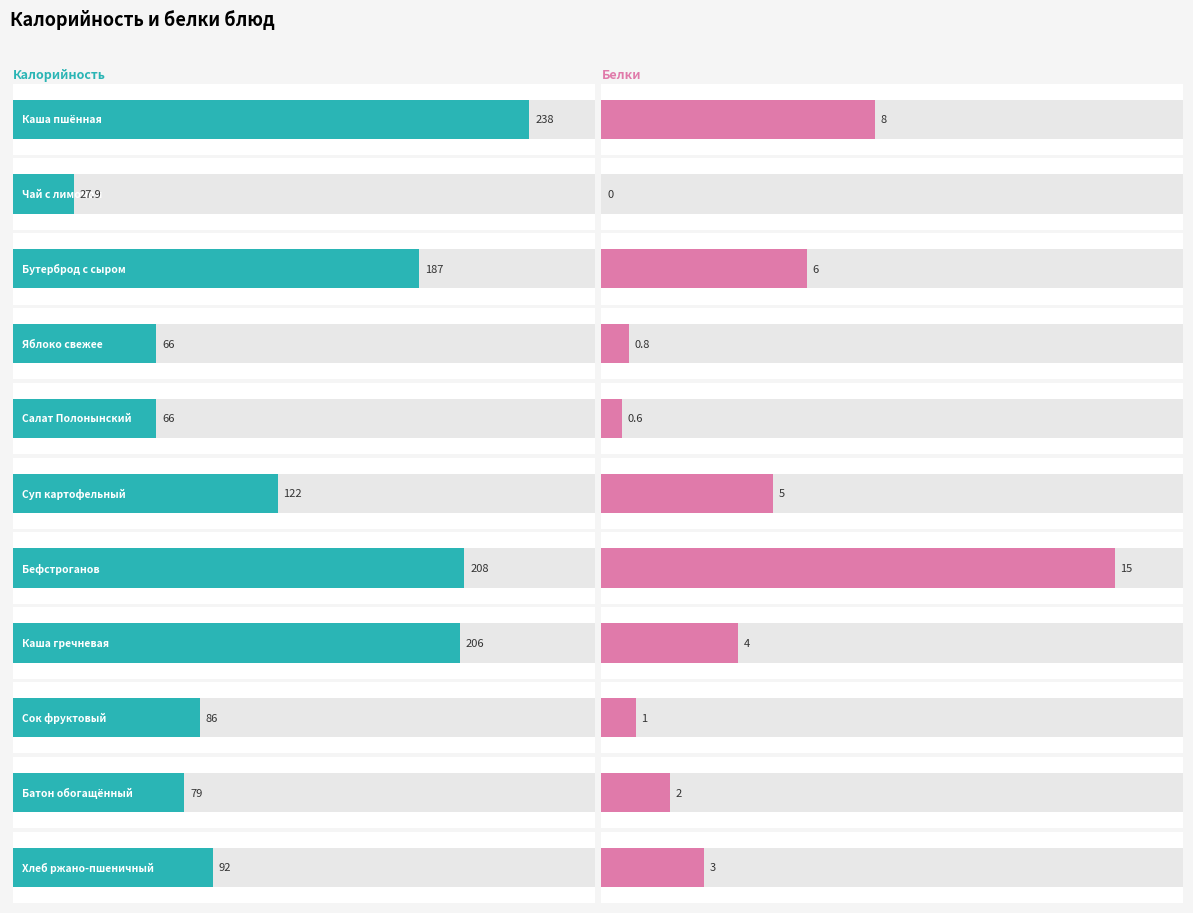

At which label does Калорийность reach its minimum?

Чай с лимоном